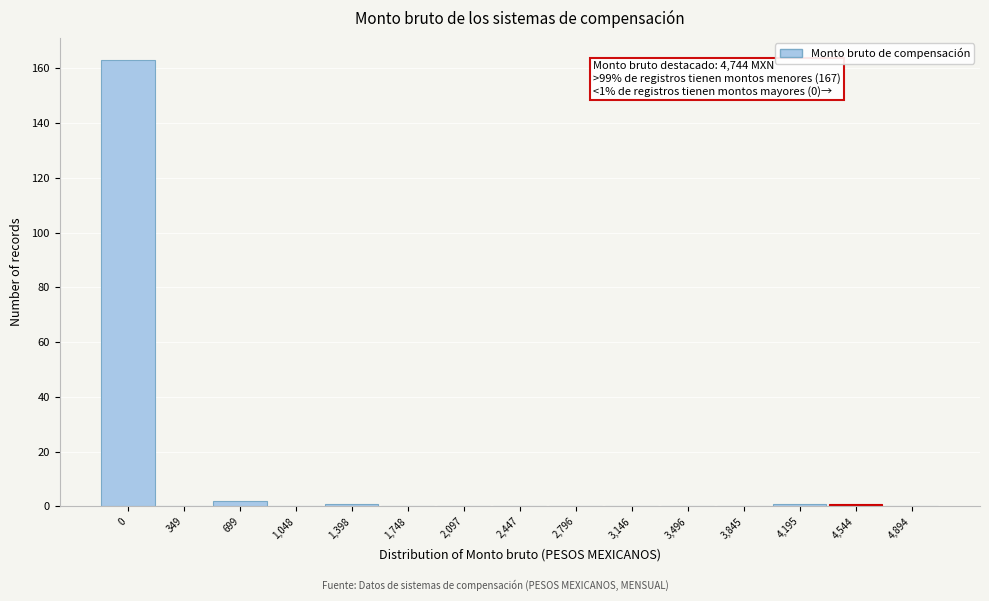

Reading right to left, list all the values displayed in this chart.

4,894=0	4,544=1	4,195=1	3,845=0	3,496=0	3,146=0	2,796=0	2,447=0	2,097=0	1,748=0	1,398=1	1,048=0	699=2	349=0	0=163